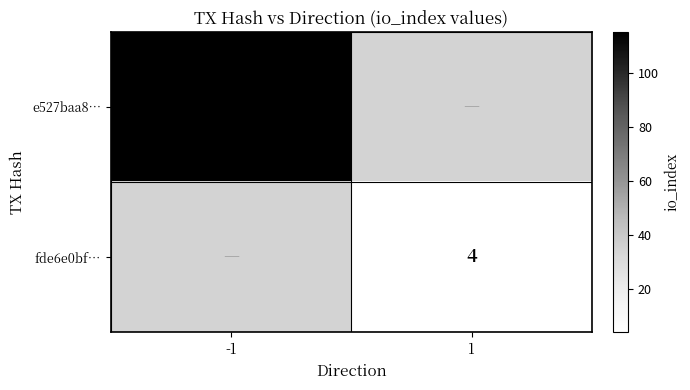

How many distinct data groups are displayed?

2